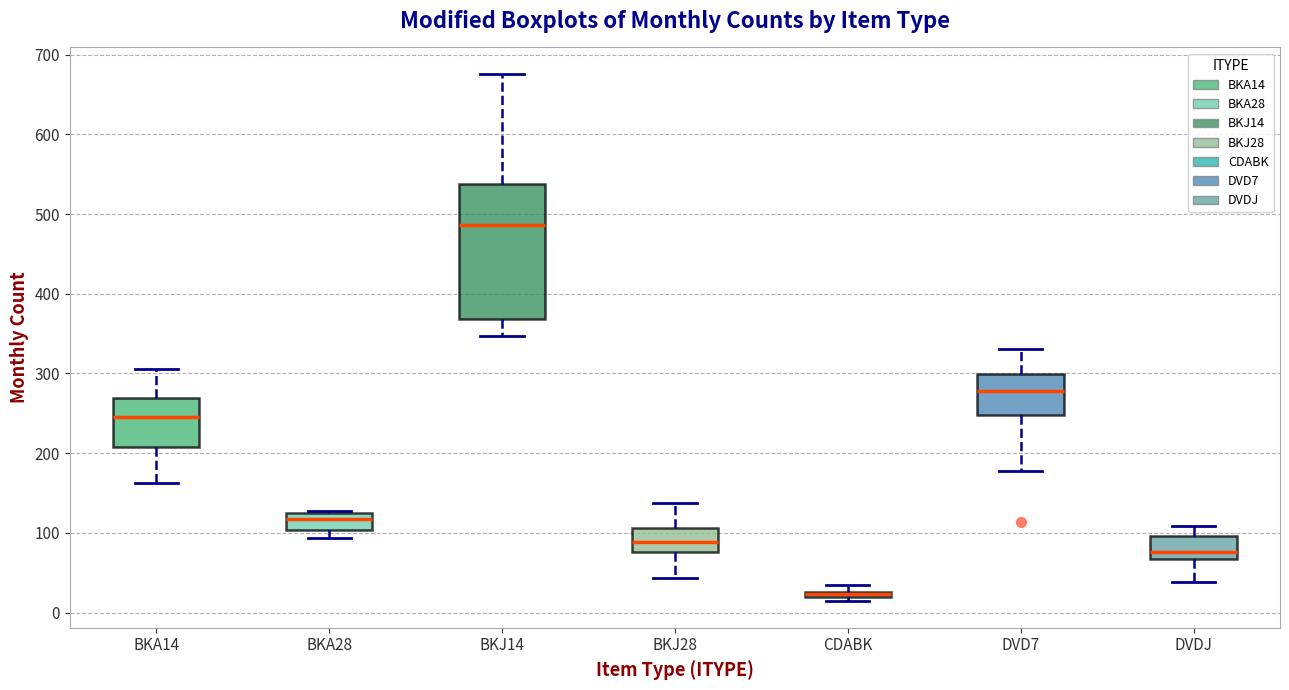

Where is the upper edge of the box for CDABK on the y-axis? The values are not printed on the chart, so give them approximately, as read against the axis.

30